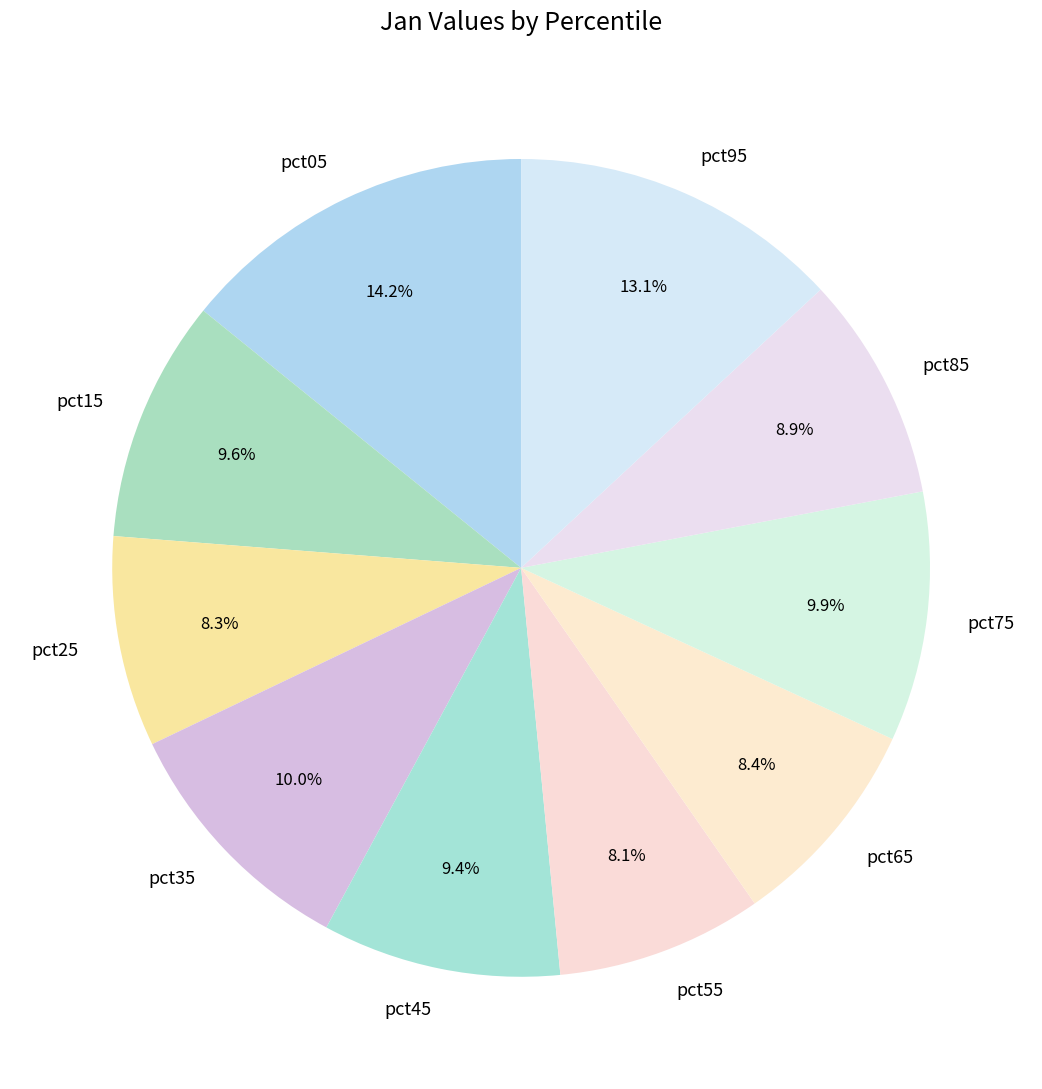

To the nearest percent, what portion does pct35 represent?

10%